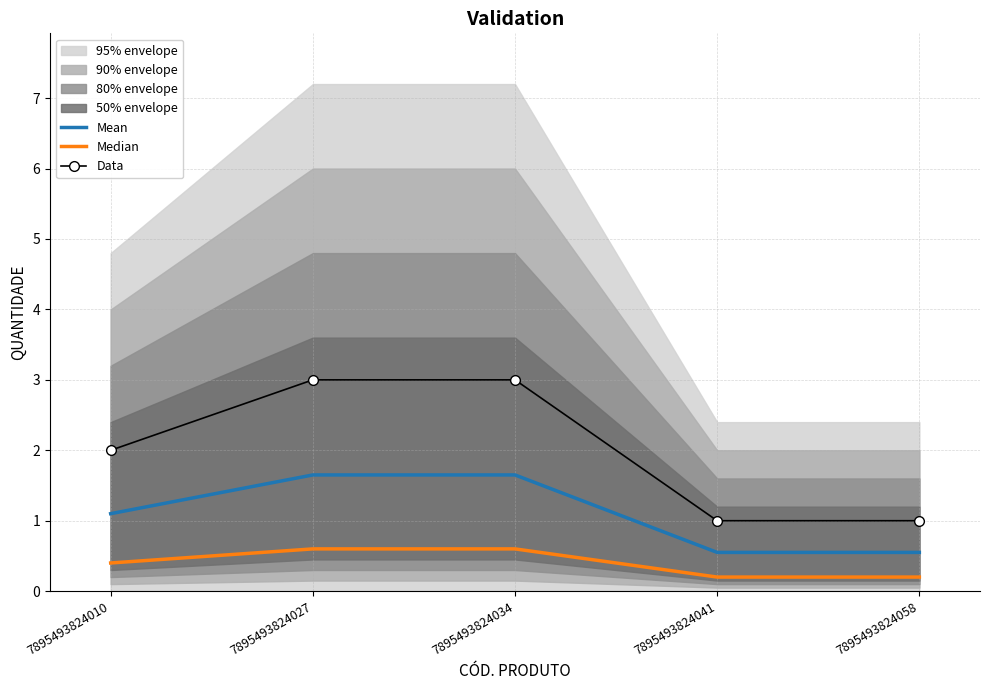

True or false: Data and Mean cross at least once.

False